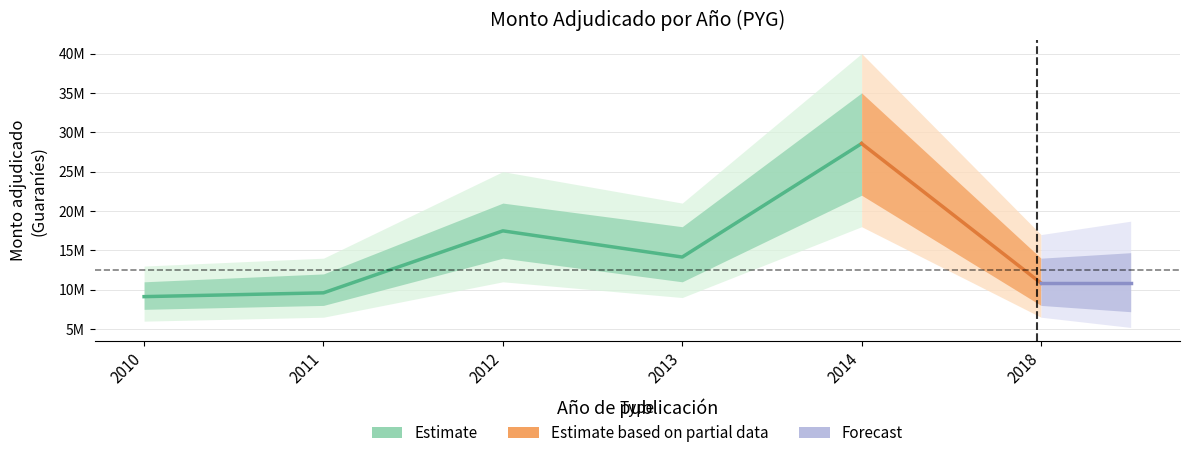

What is the value of the 5th point from the left?

28565000